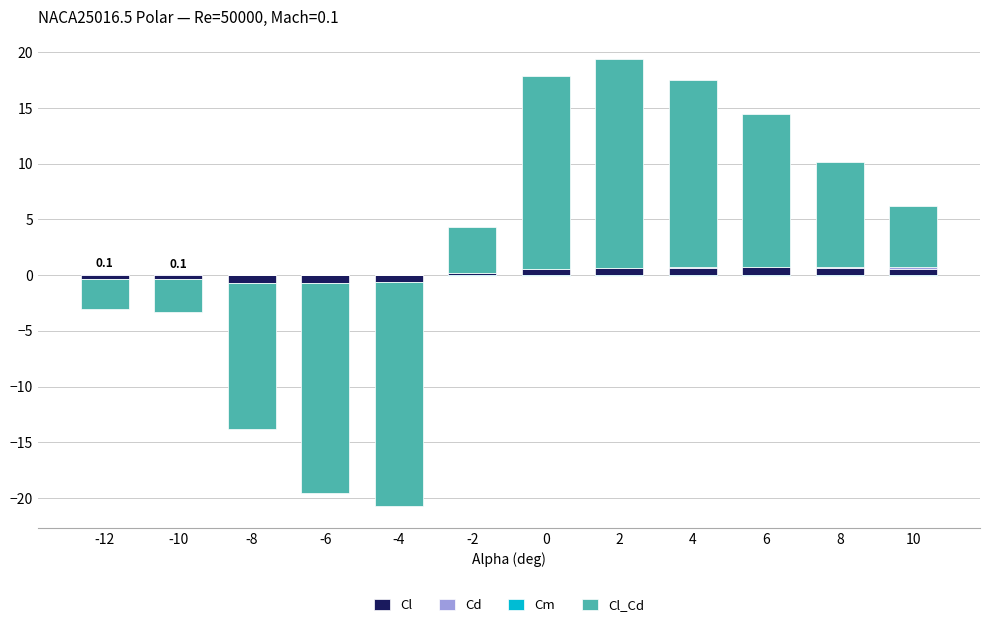

Read the Cl_Cd value at 4.

16.8